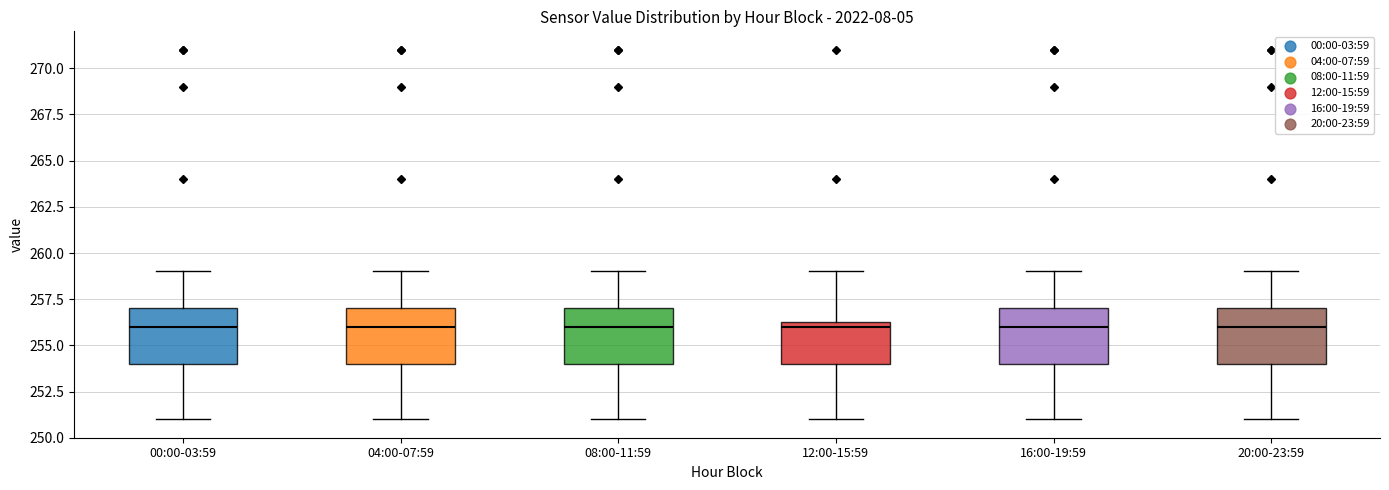

Reading left to right, read every box against the y-axis: the position of its median line, the range the box covers, and the ends of its whiskers. The values are not printed on the chart, so give them approximately, as read against the axis.

00:00-03:59: median 256.0, box 254.0 to 257.0, whiskers 251.0 to 259.0
04:00-07:59: median 256.0, box 254.0 to 257.0, whiskers 251.0 to 259.0
08:00-11:59: median 256.0, box 254.0 to 257.0, whiskers 251.0 to 259.0
12:00-15:59: median 256.0, box 254.0 to 256.5, whiskers 251.0 to 259.0
16:00-19:59: median 256.0, box 254.0 to 257.0, whiskers 251.0 to 259.0
20:00-23:59: median 256.0, box 254.0 to 257.0, whiskers 251.0 to 259.0